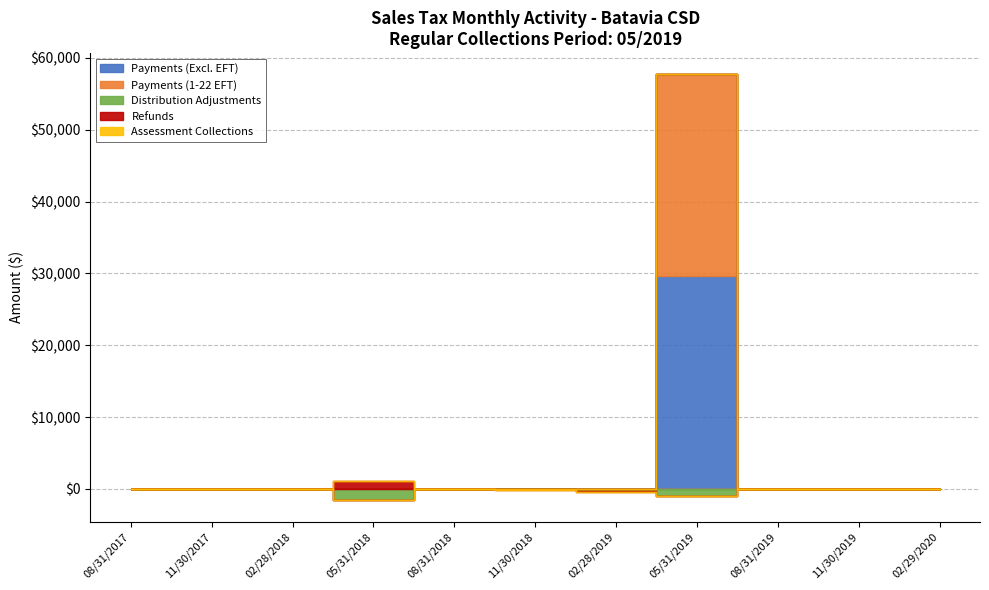

Where is the first local maximum for Payments (1-22 EFT)?

05/31/2019